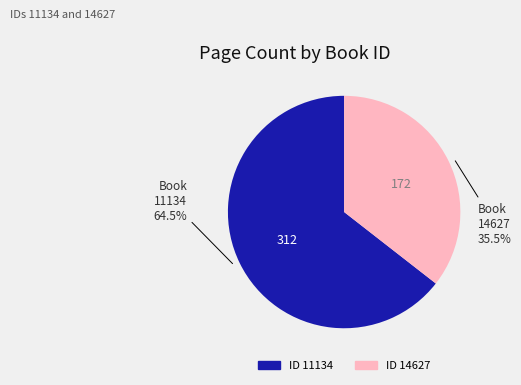

What percentage do ID 11134 and ID 14627 together represent?

100.0%